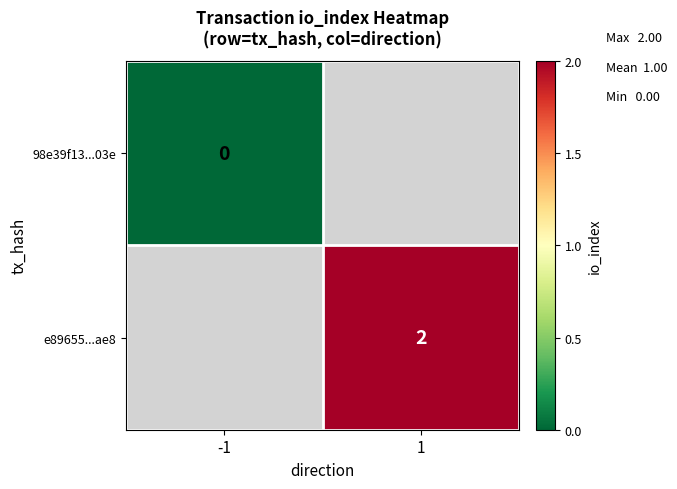

What is the greatest value displayed?

2.0